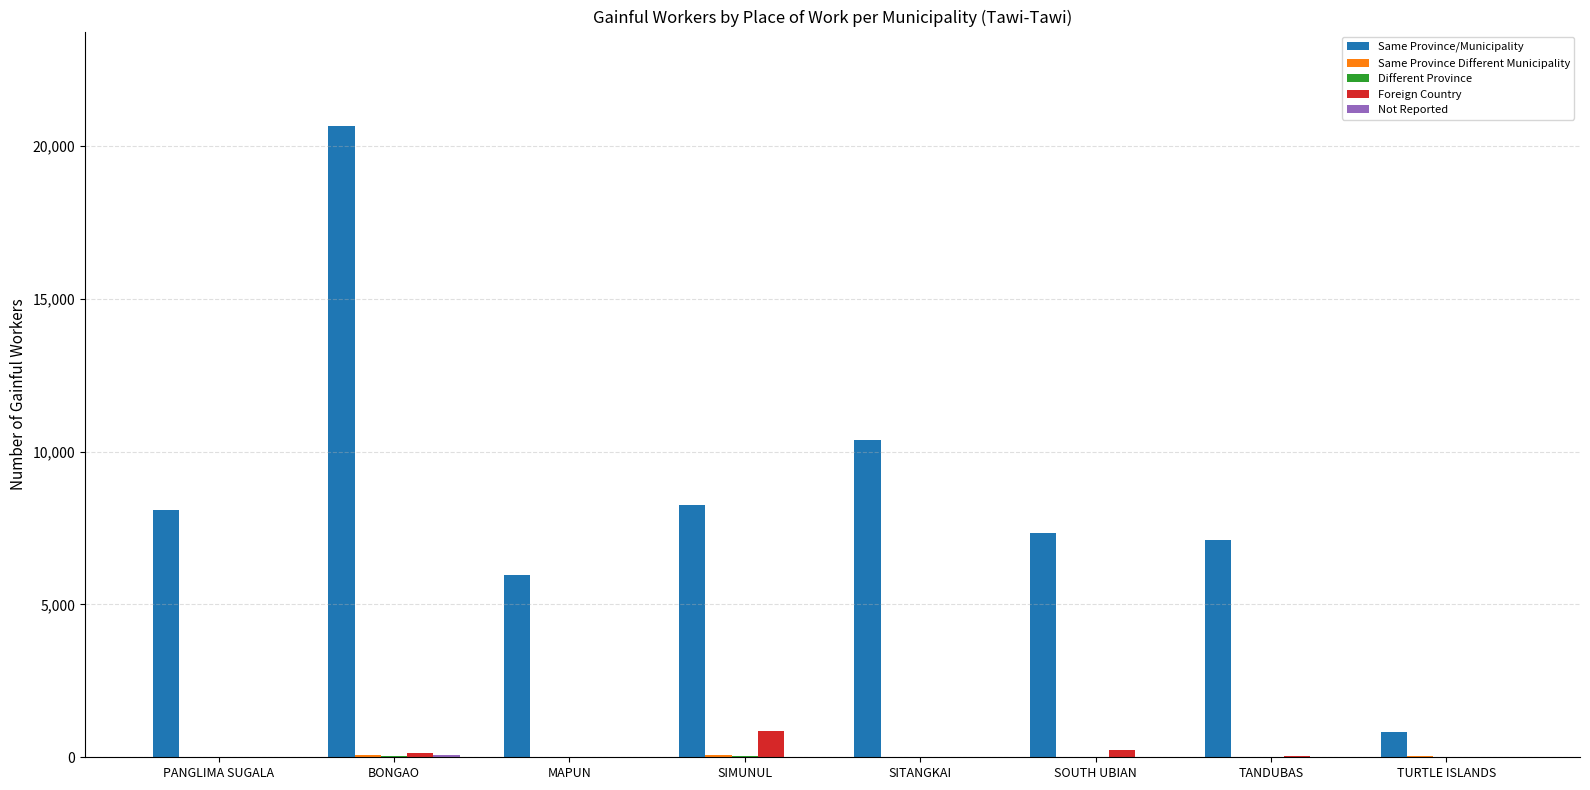

What is the greatest value displayed?

20644